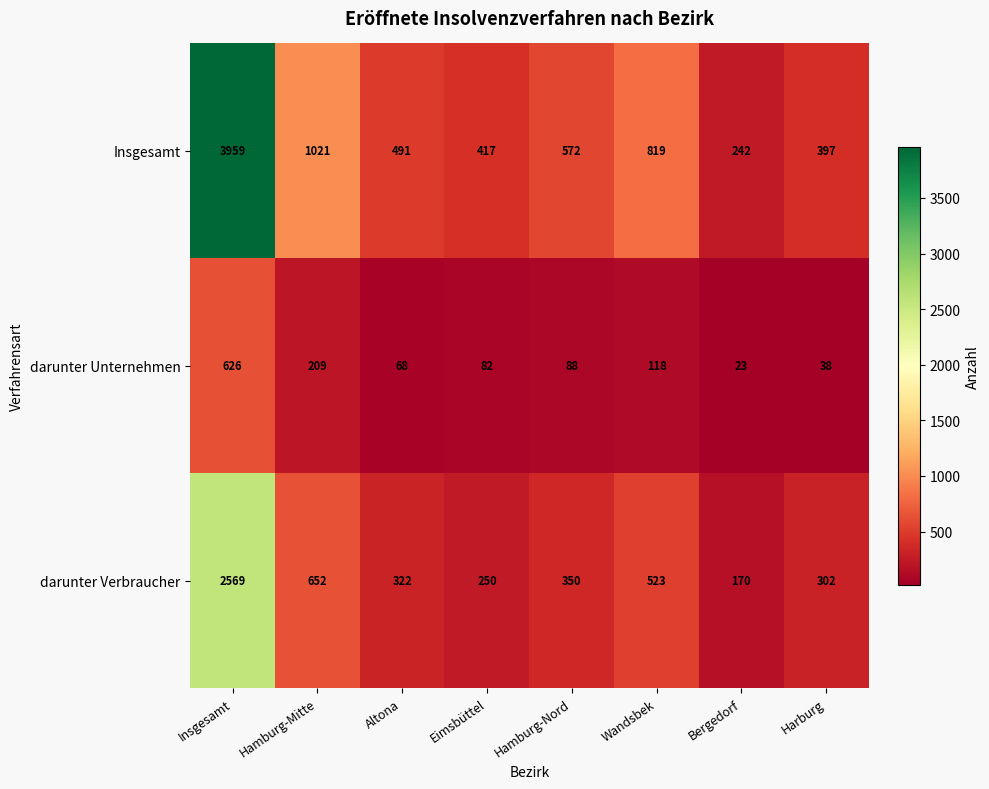

Rank the series at Wandsbek from lowest to highest value.

darunter Unternehmen, darunter Verbraucher, Insgesamt